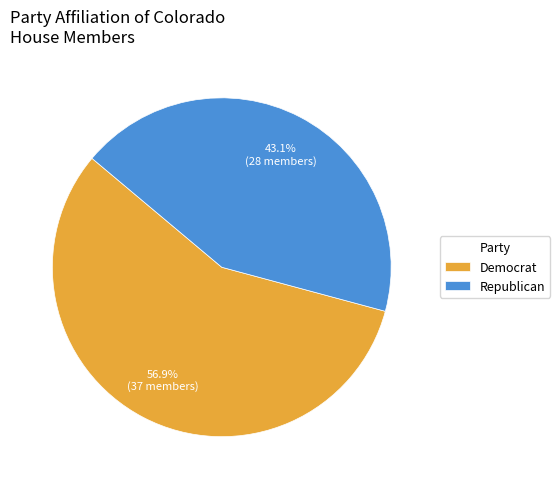

Which has a higher value, Democrat or Republican?

Democrat